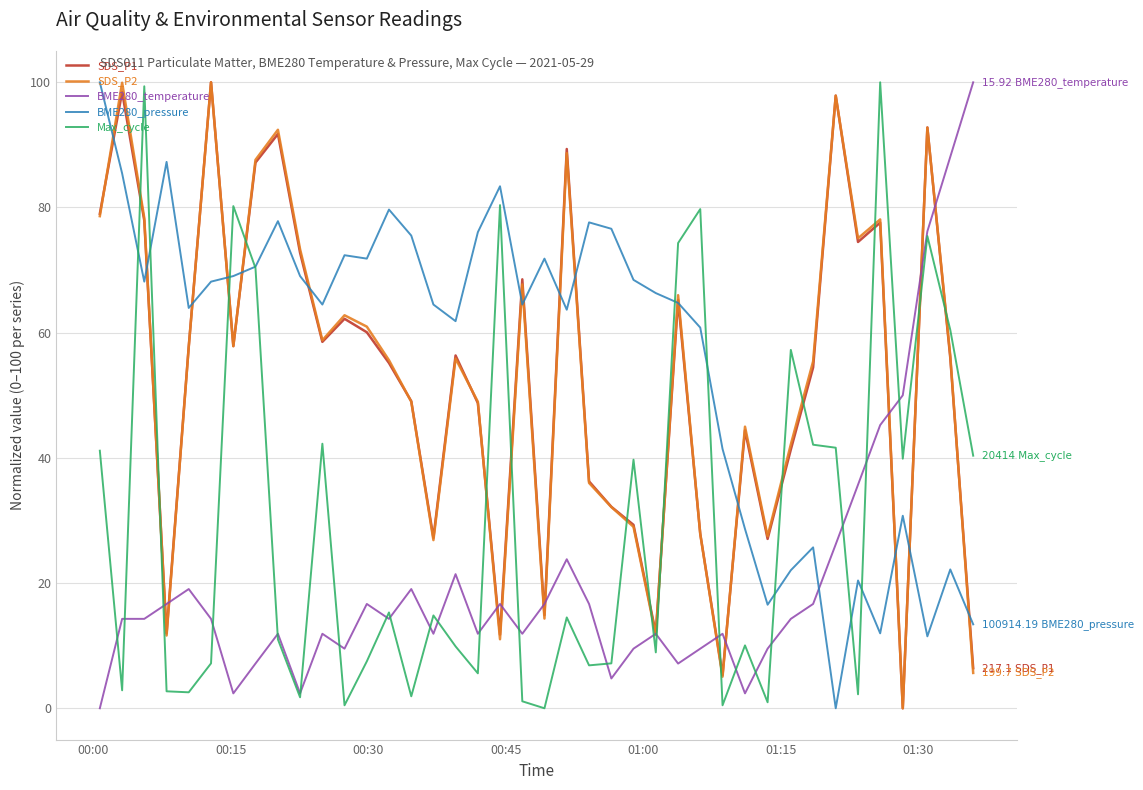

What is the highest value of the BME280_pressure series?

100.0